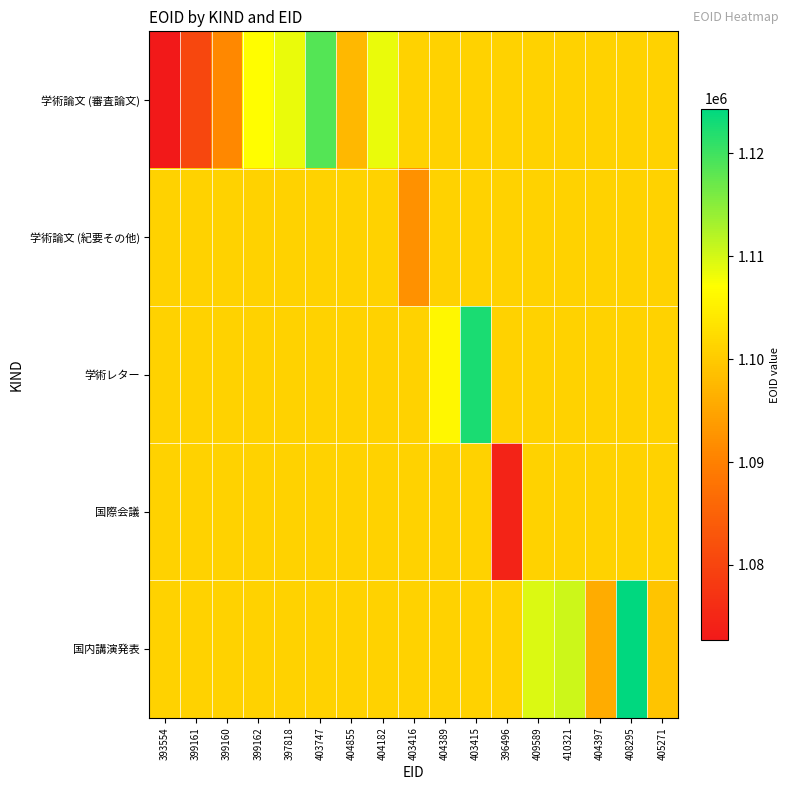

Reading right to left, what are all the values shown in this chart?

学術論文 (審査論文): 405271=1101104.4	408295=1101104.4	404397=1101104.4	410321=1101104.4	409589=1101104.4	396496=1101104.4	403415=1101104.4	404389=1101104.4	403416=1101104.4	404182=1108469.0	404855=1097667.0	403747=1118501.0	397818=1108468.0	399162=1106836.0	399160=1091120.0	399161=1080425.0	393554=1072658.0
学術論文 (紀要その他): 405271=1101104.4	408295=1101104.4	404397=1101104.4	410321=1101104.4	409589=1101104.4	396496=1101104.4	403415=1101104.4	404389=1101104.4	403416=1092251.0	404182=1101104.4	404855=1101104.4	403747=1101104.4	397818=1101104.4	399162=1101104.4	399160=1101104.4	399161=1101104.4	393554=1101104.4
学術レター: 405271=1101104.4	408295=1101104.4	404397=1101104.4	410321=1101104.4	409589=1101104.4	396496=1101104.4	403415=1122369.0	404389=1106059.0	403416=1101104.4	404182=1101104.4	404855=1101104.4	403747=1101104.4	397818=1101104.4	399162=1101104.4	399160=1101104.4	399161=1101104.4	393554=1101104.4
国際会議: 405271=1101104.4	408295=1101104.4	404397=1101104.4	410321=1101104.4	409589=1101104.4	396496=1074299.0	403415=1101104.4	404389=1101104.4	403416=1101104.4	404182=1101104.4	404855=1101104.4	403747=1101104.4	397818=1101104.4	399162=1101104.4	399160=1101104.4	399161=1101104.4	393554=1101104.4
国内講演発表: 405271=1099256.0	408295=1124341.0	404397=1096048.0	410321=1110552.0	409589=1109455.0	396496=1101104.4	403415=1101104.4	404389=1101104.4	403416=1101104.4	404182=1101104.4	404855=1101104.4	403747=1101104.4	397818=1101104.4	399162=1101104.4	399160=1101104.4	399161=1101104.4	393554=1101104.4